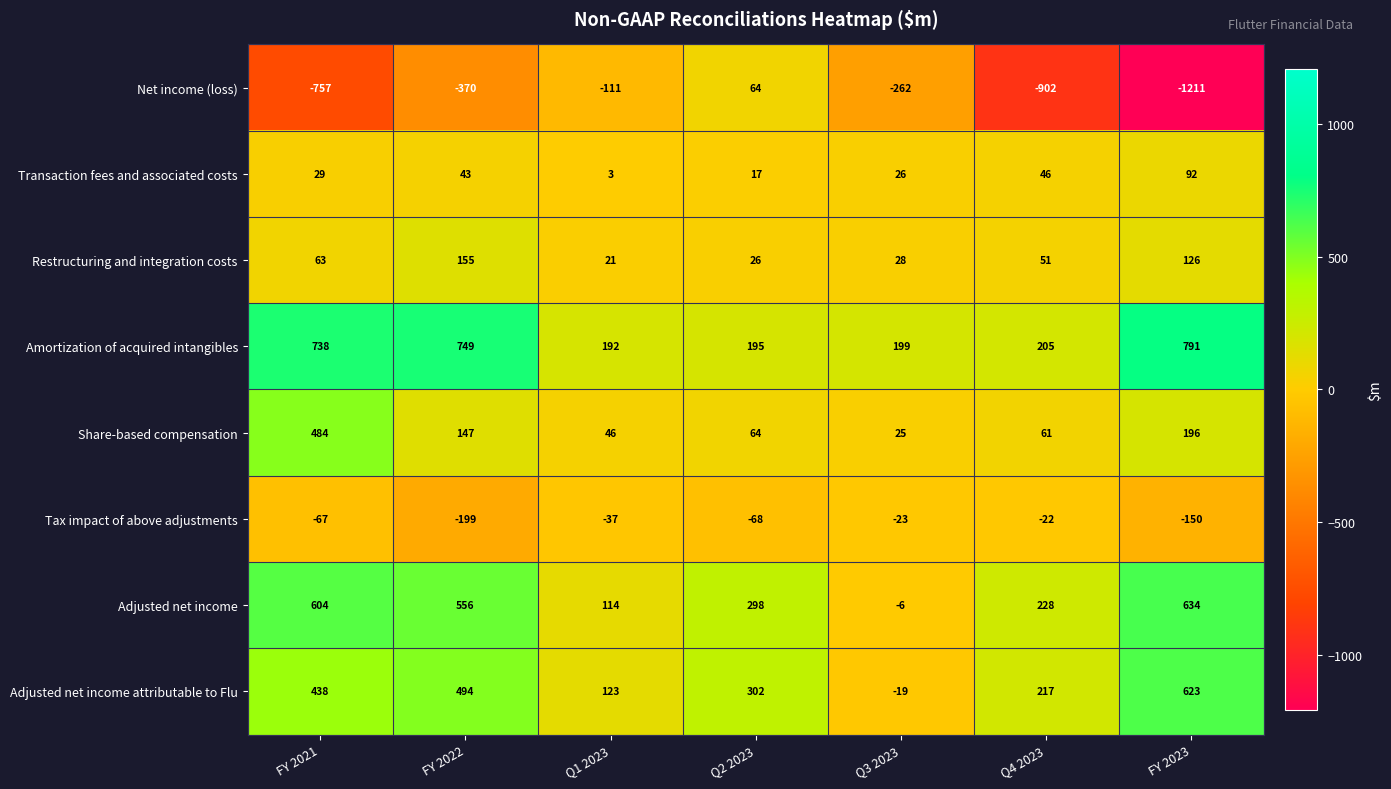

What is the average value of the Adjusted net income attributable to Flu series?

311